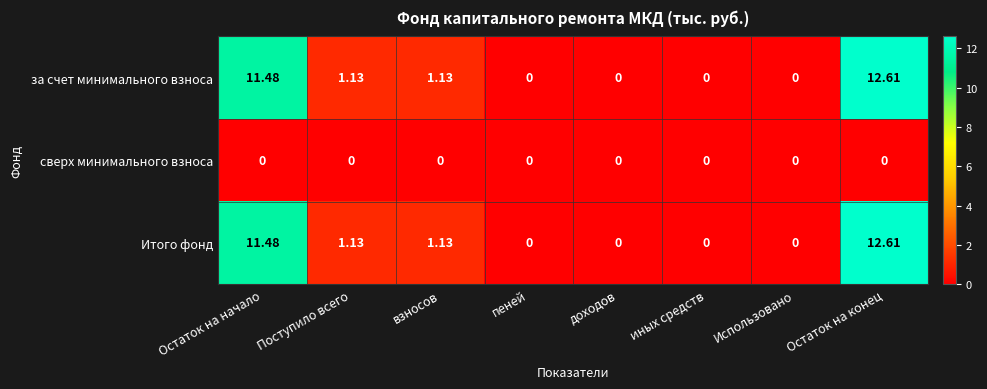

How many data points does each series have?

8